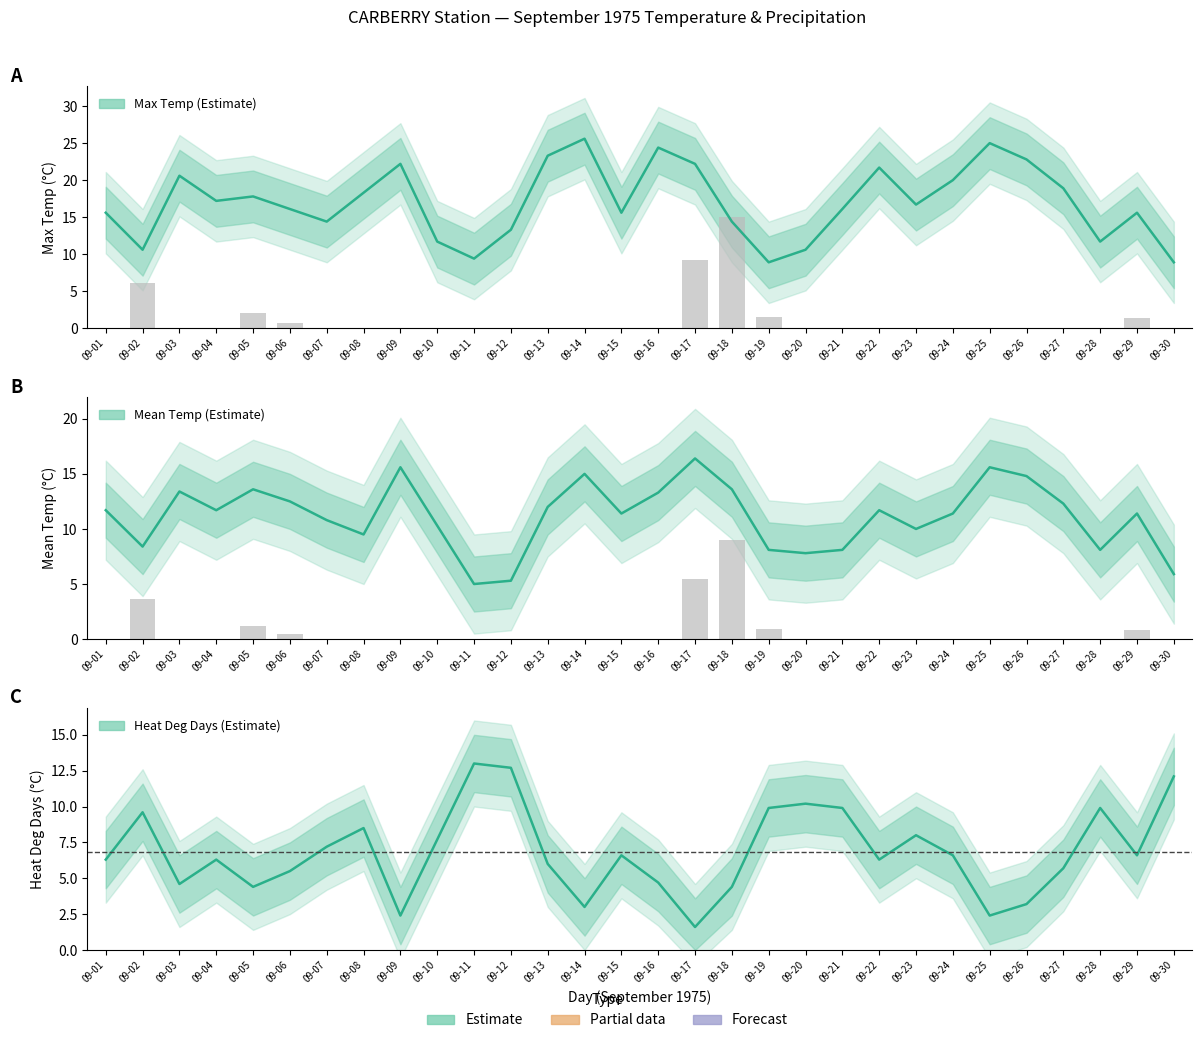

How many data points in Heat Deg Days (C) are less than 6?

11